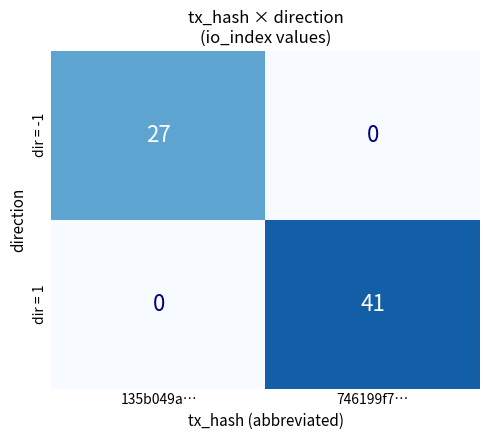

At how many categories does at least one series exceed 5?

2